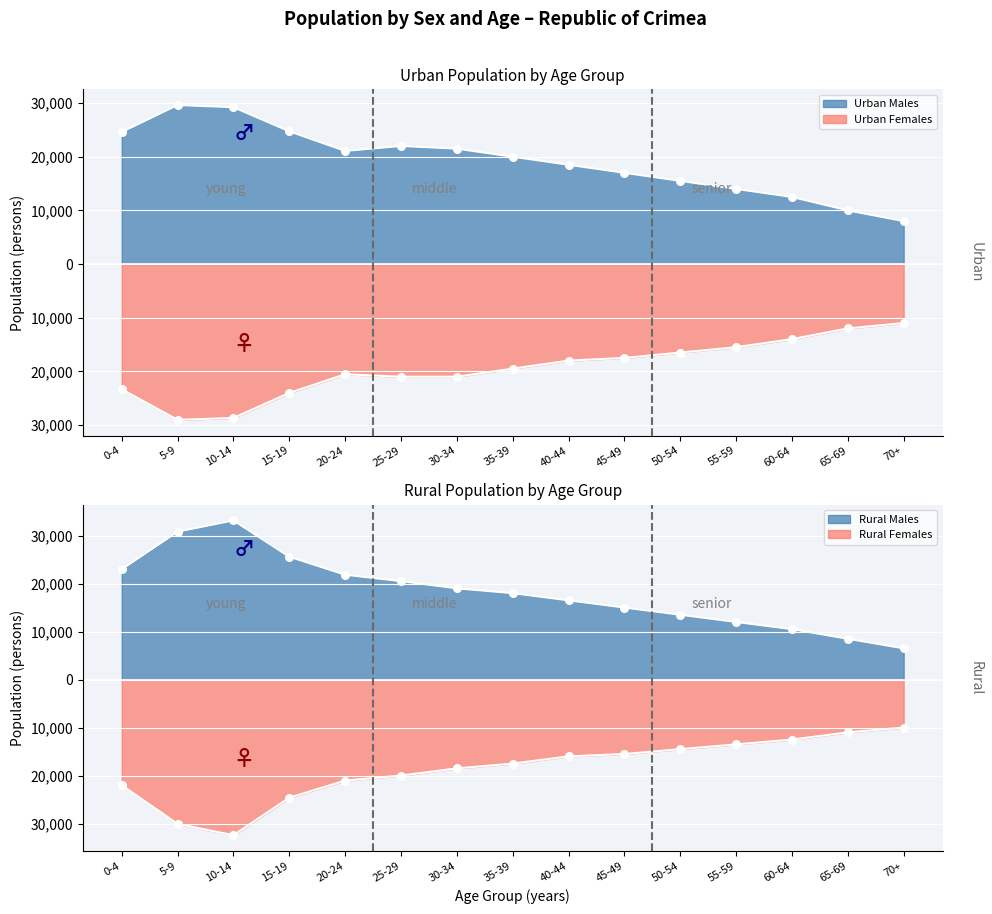

Which series has the largest total across all categories?

Urban Males